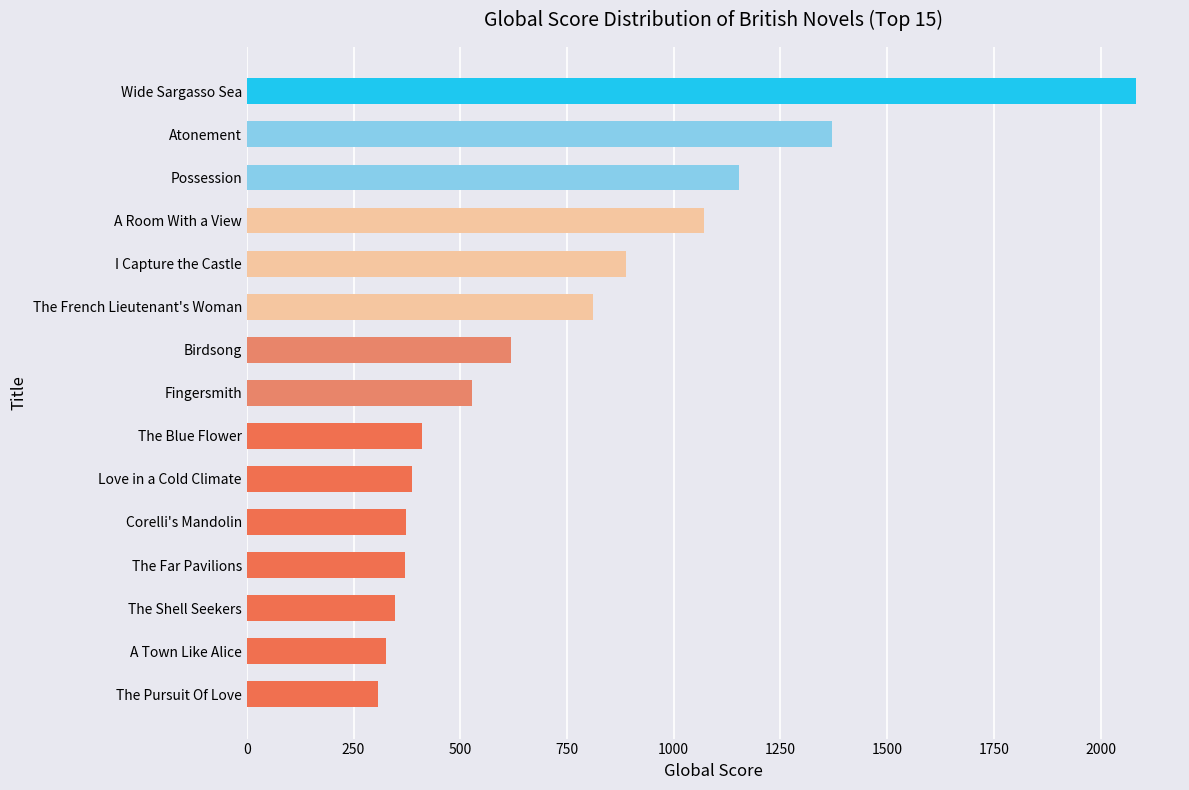

What is the difference between the maximum and minimum values?

1775